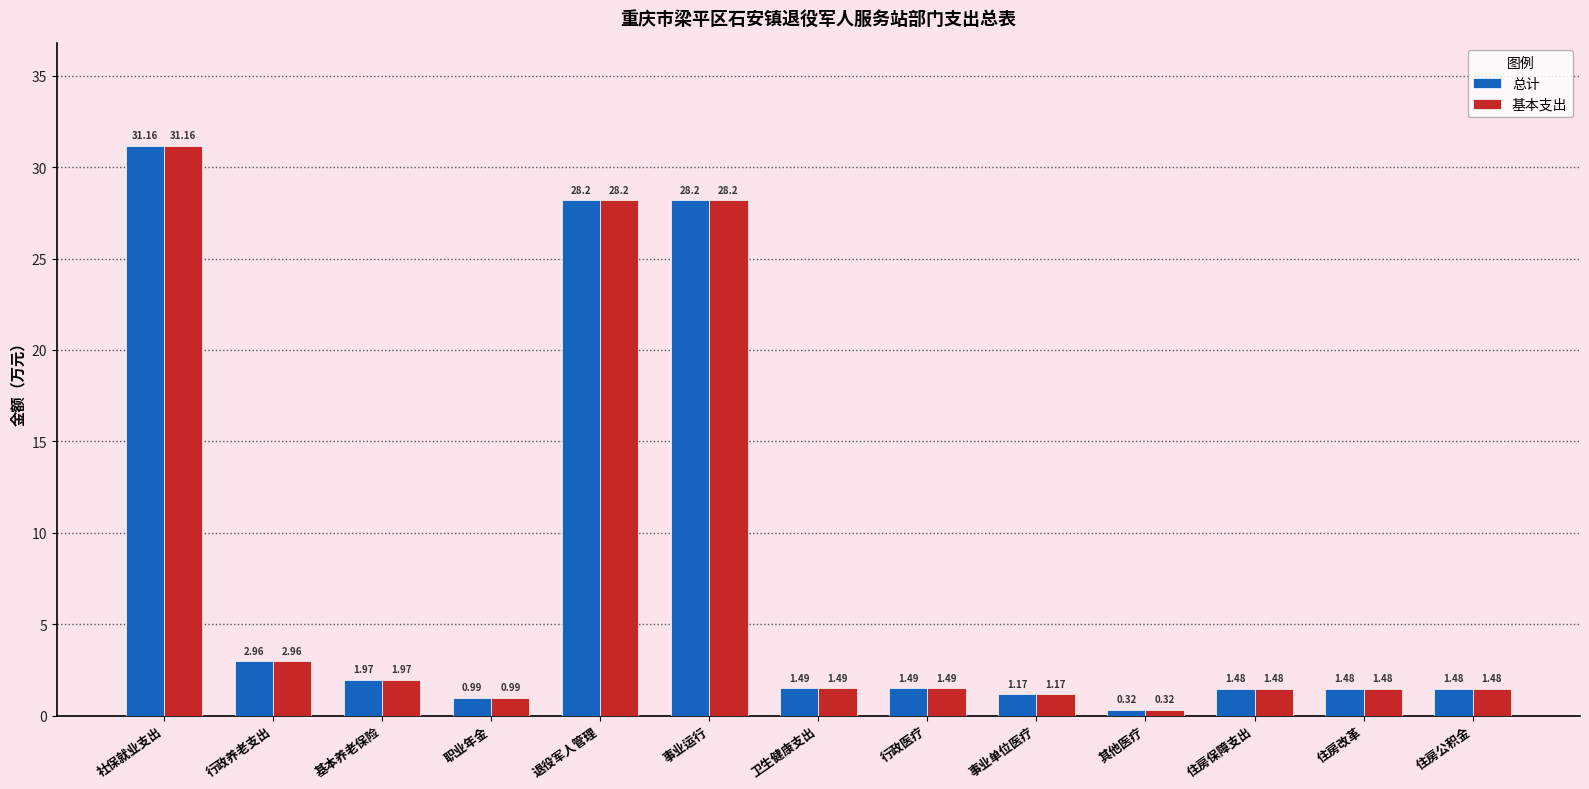

Where is 基本支出 nearest to the value 15?

行政养老支出